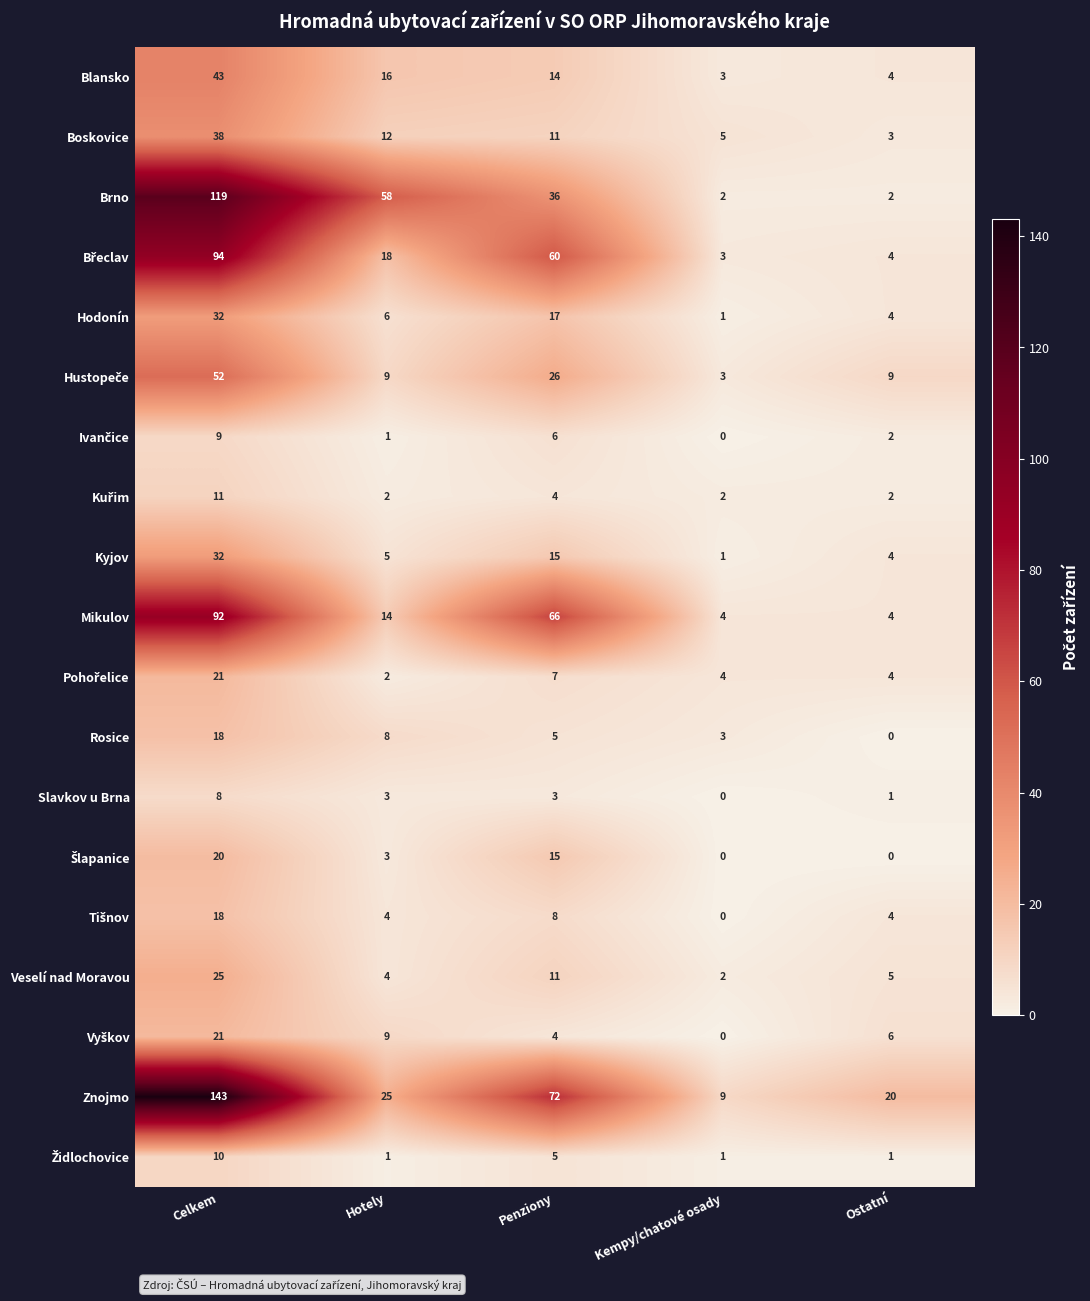

The value of Kyjov at Hotely is 3. True or false?

False